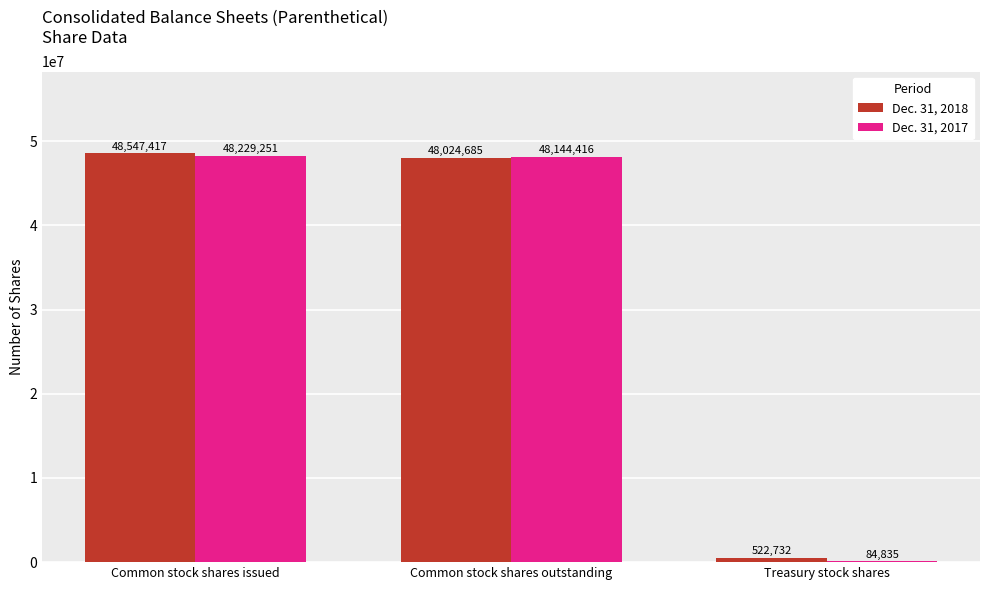

Which series has the largest range (max minus min)?

Dec. 31, 2017